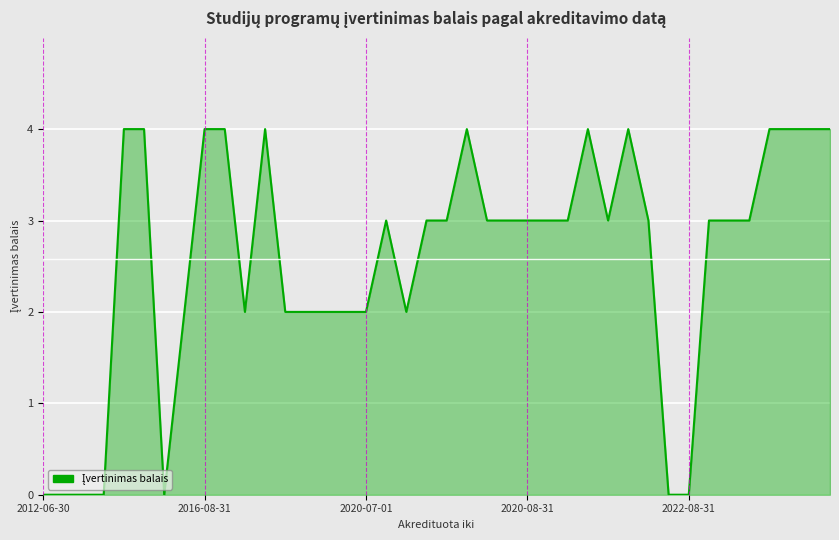

How many lines are shown in the chart?

1